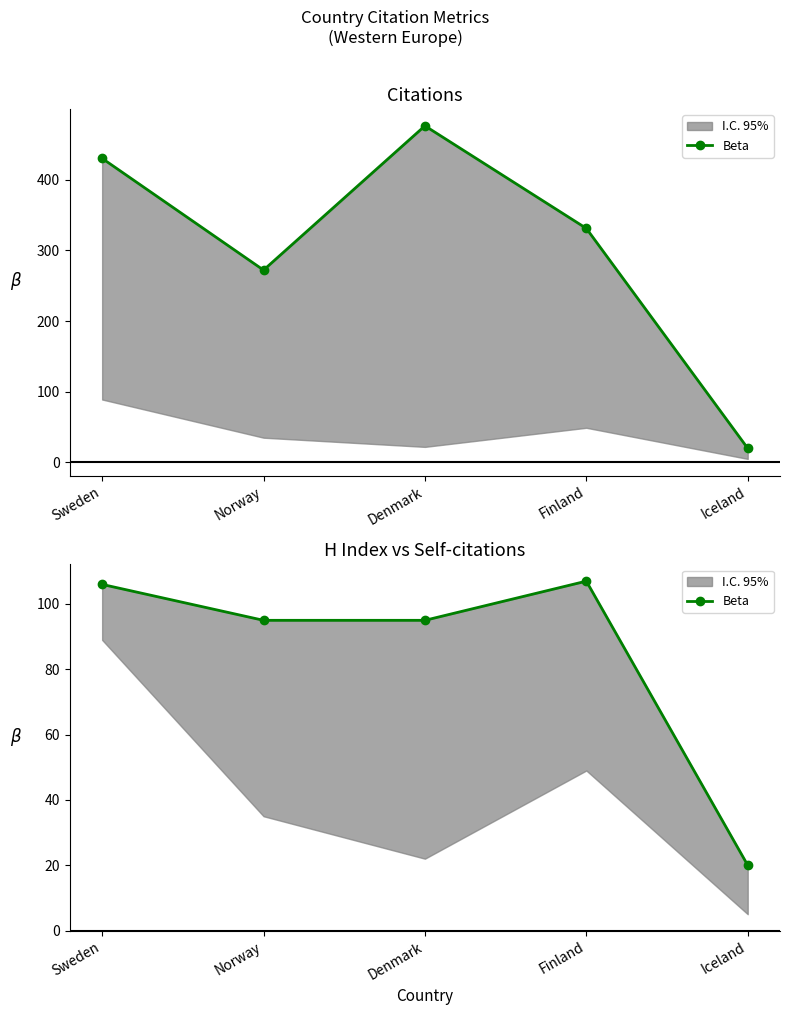

What is the value of the 3rd point from the left?

95